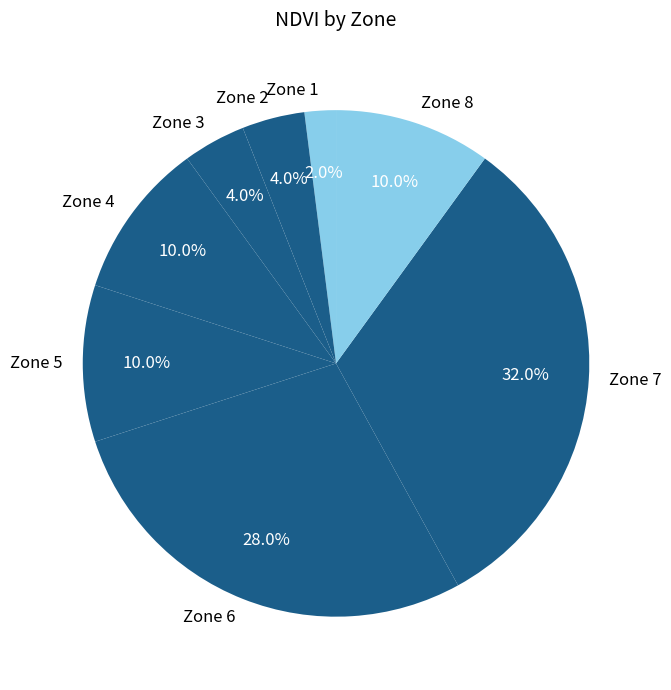

Is the sum of Zone 7 and Zone 2 greater than half?

No